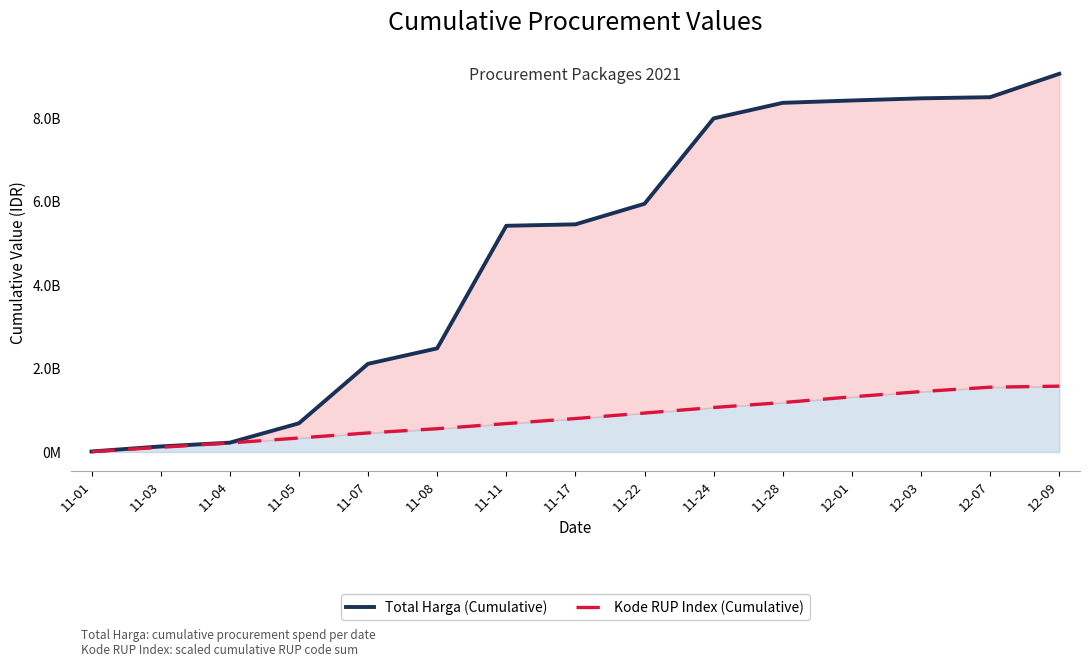

What is the label of the 12th point from the right?

11-05